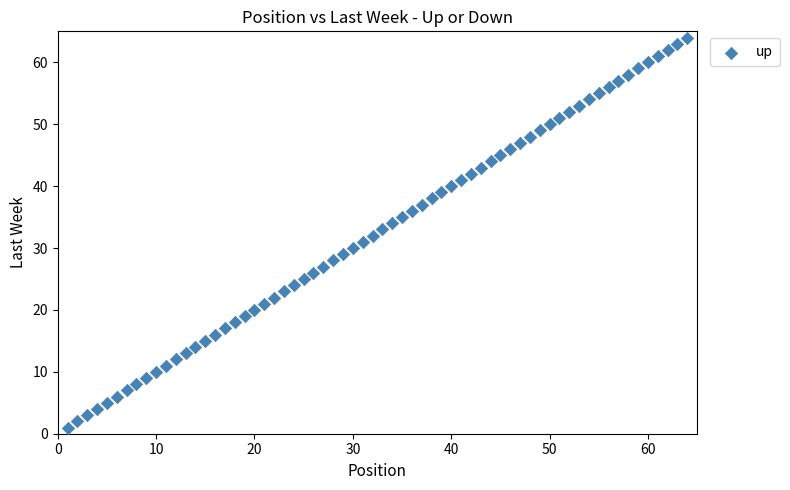

What is the range of X values (max minus min)?

63